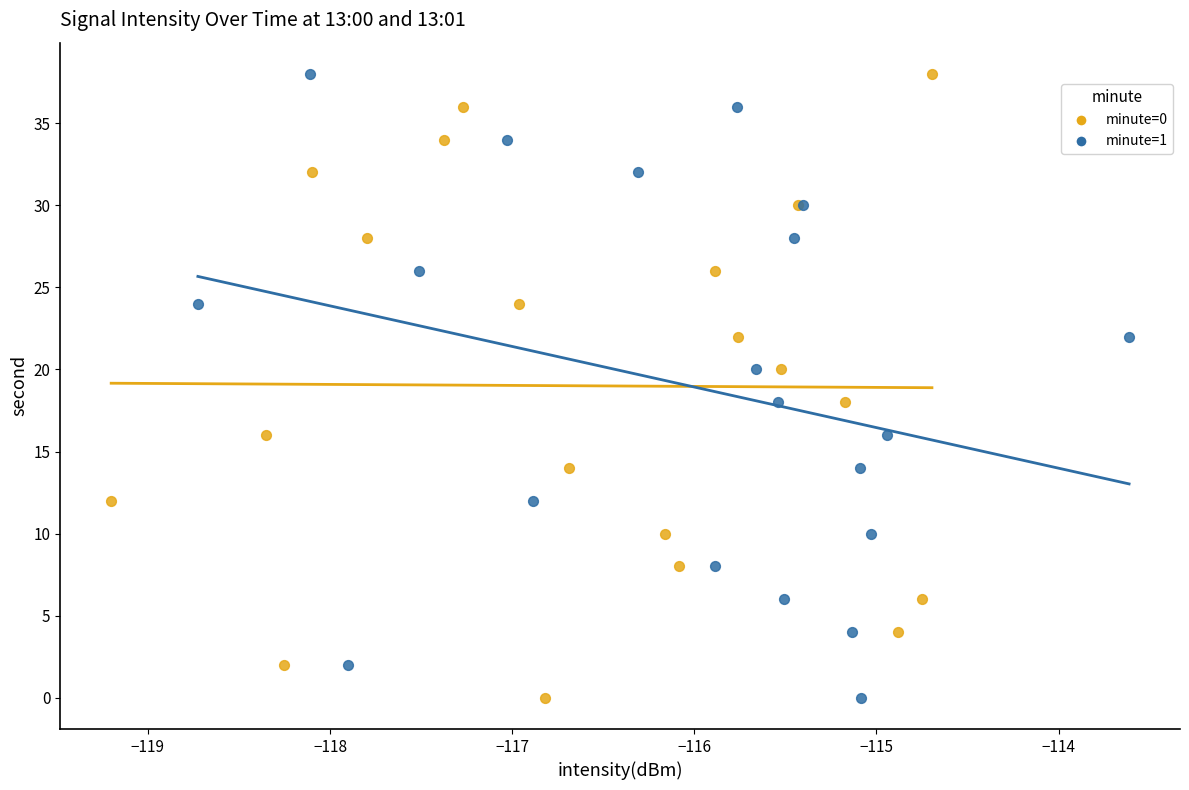

What are all the series names shown in the legend?

minute=0, minute=1